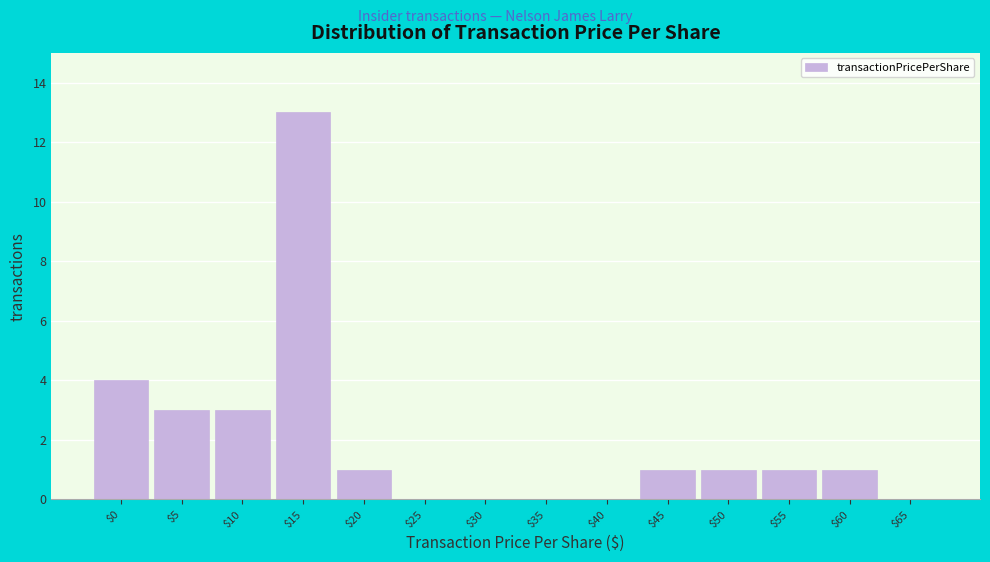

Where is the data nearest to the value 6?

$0